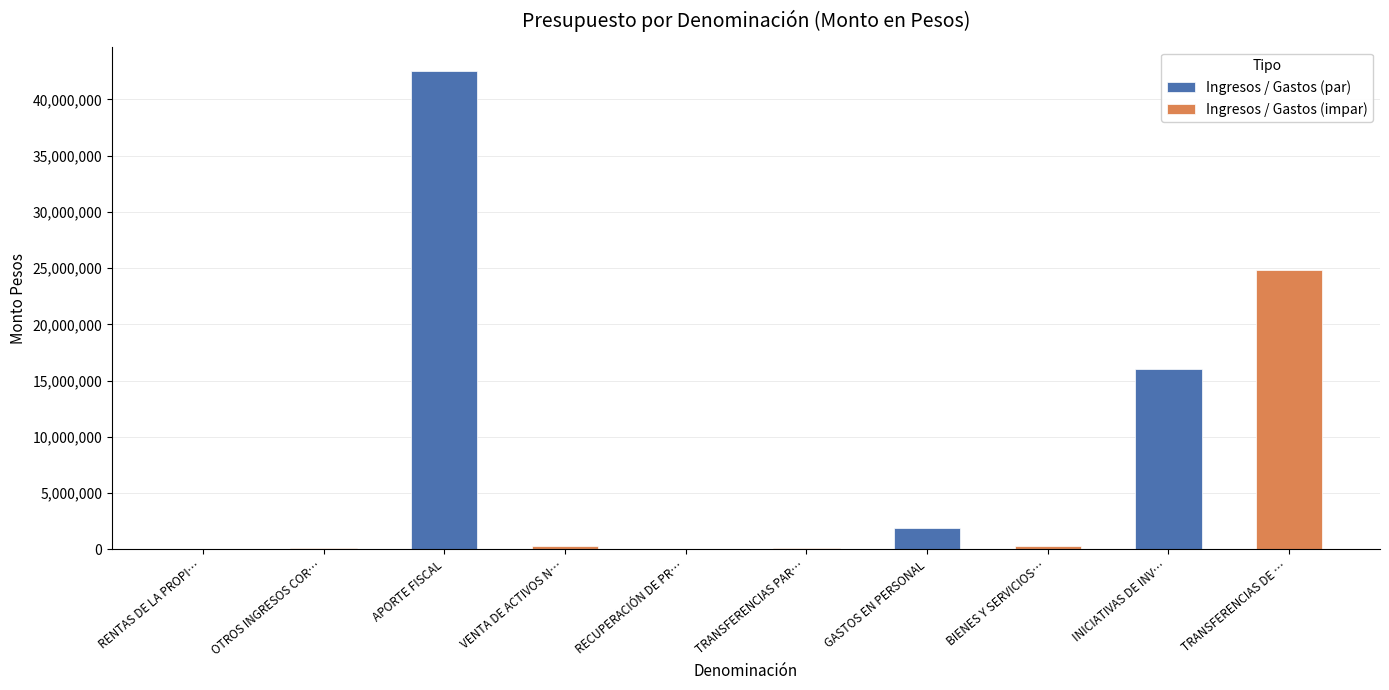

What is the approximate value of Ingresos / Gastos (impar) at APORTE FISCAL, to the nearest 10?

257500